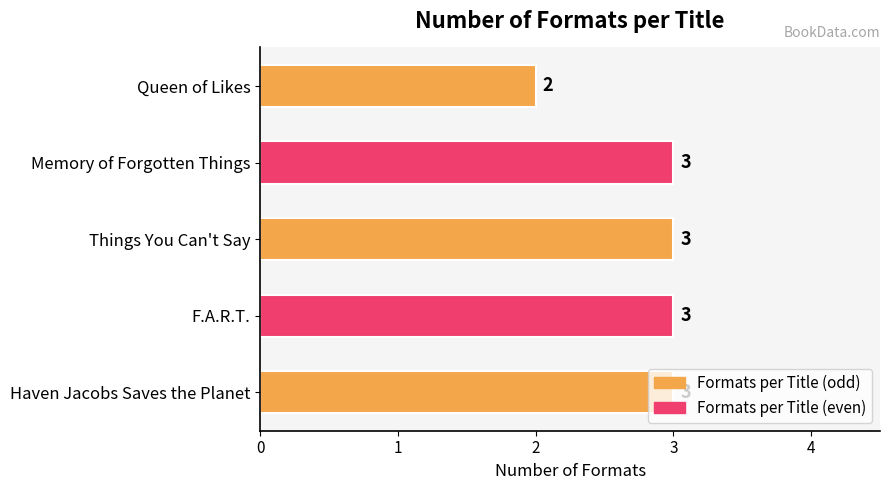

What is the sum of all values?

14